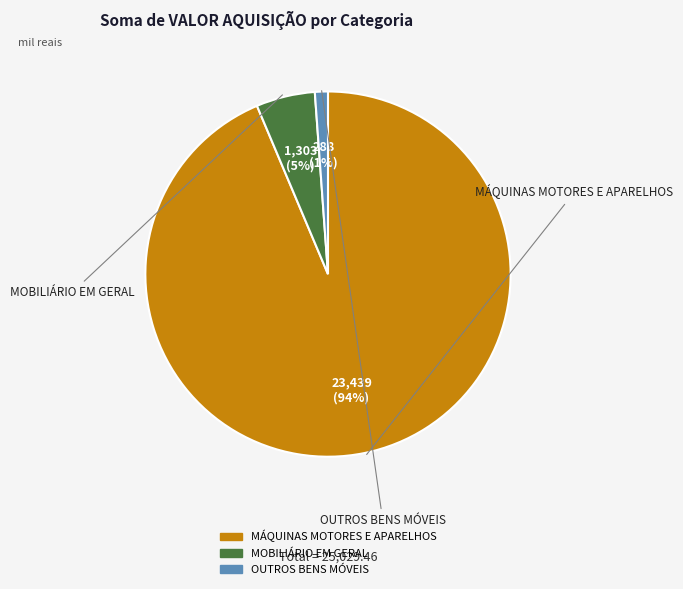

To the nearest percent, what is the combined percentage of MÁQUINAS MOTORES E APARELHOS and OUTROS BENS MÓVEIS?

95%